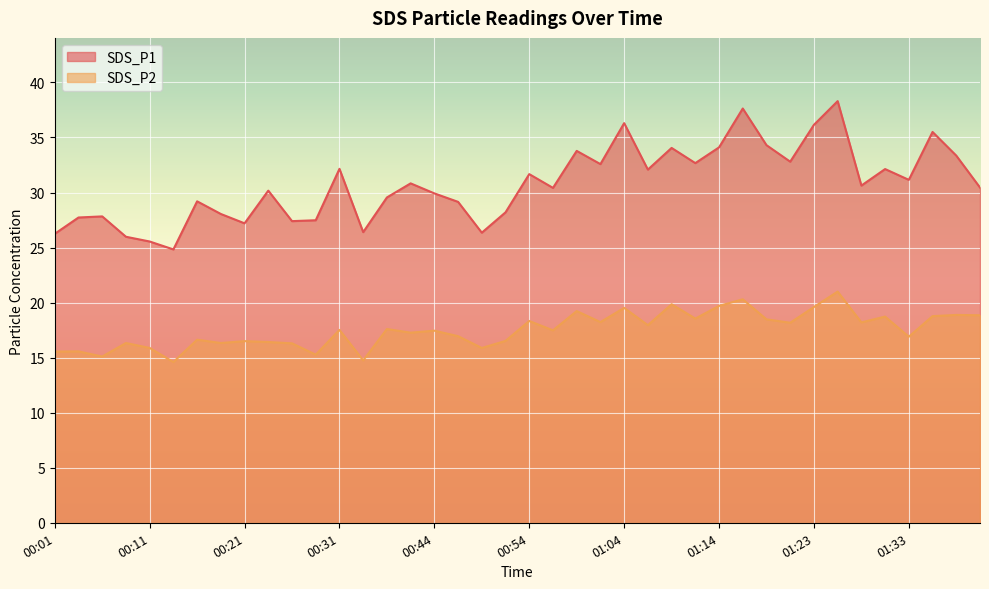

What value does the SDS_P2 series have at 00:13?

14.6